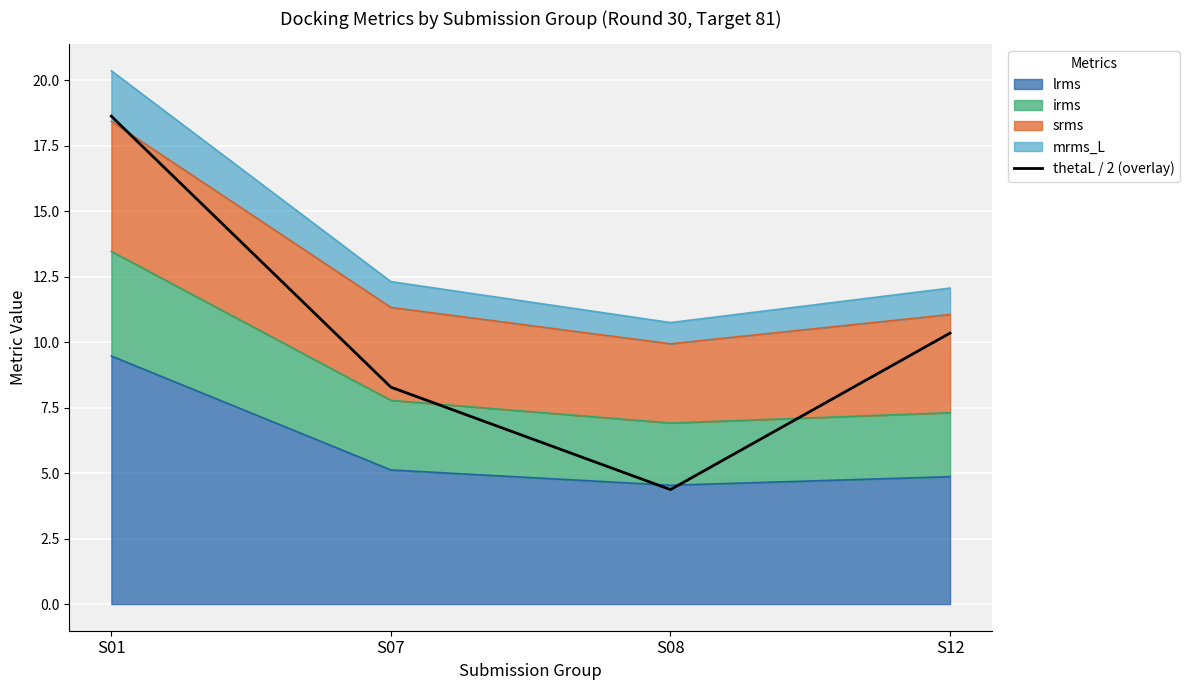

Which has a higher value, S12 or S01?

S01